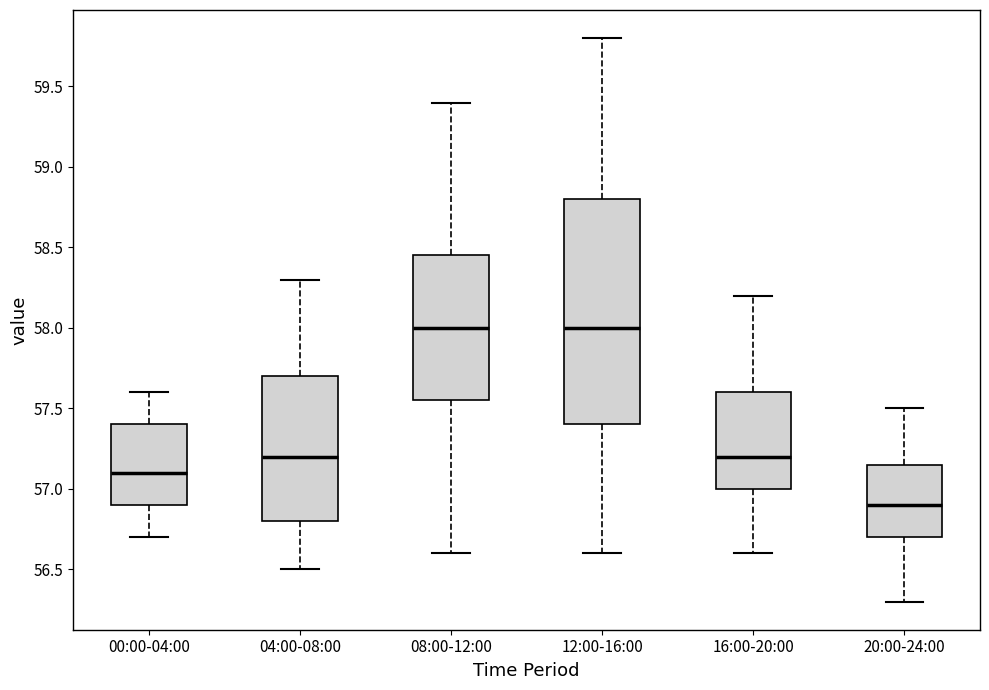

Which box's median line is the lowest?

20:00-24:00